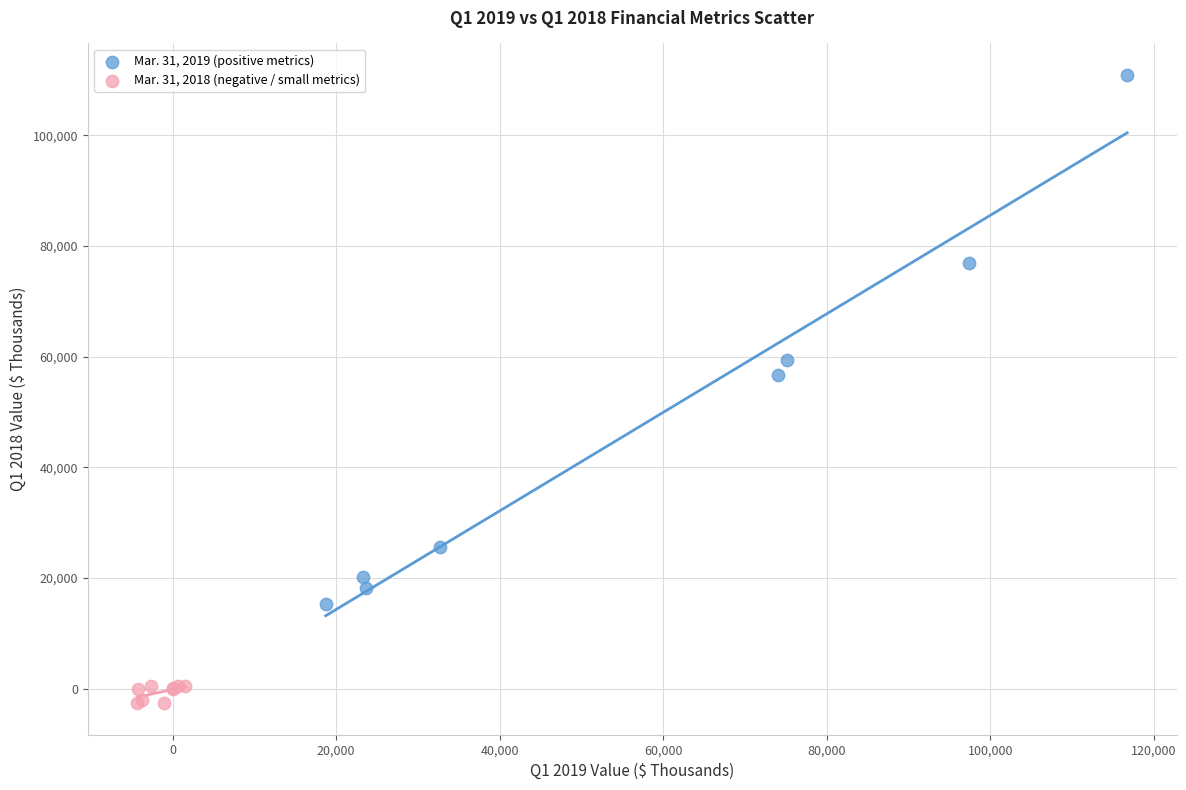

Which series has the widest spread of Y values?

Mar. 31, 2019 (positive metrics)